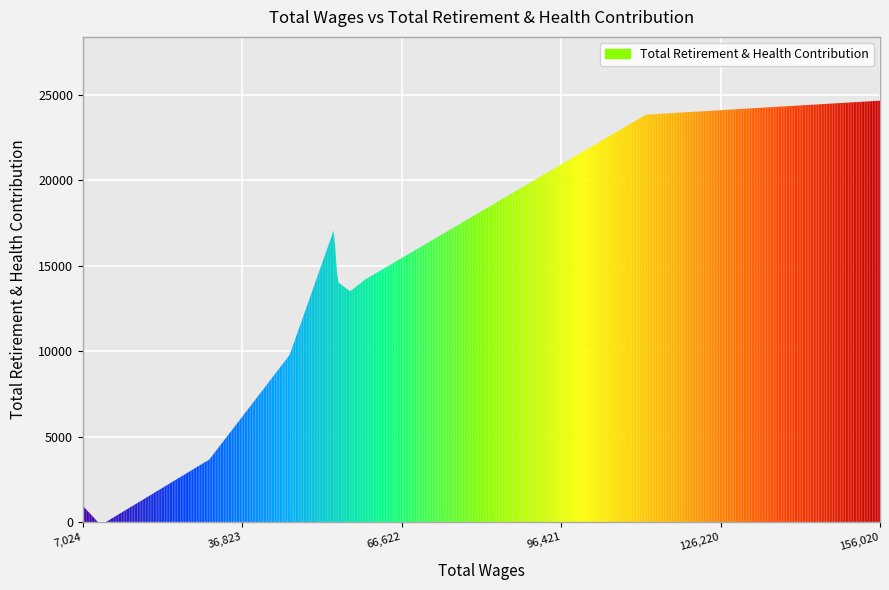

What is the difference between the maximum and minimum values?

24699